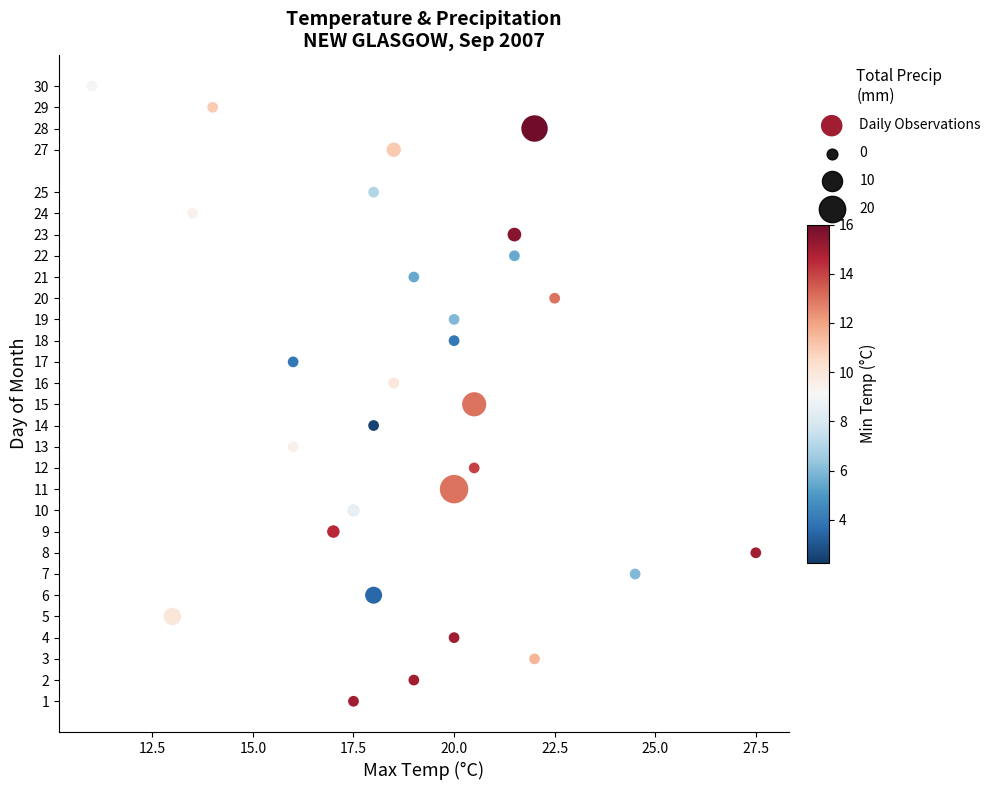

What is the range of Y values (max minus min)?

29